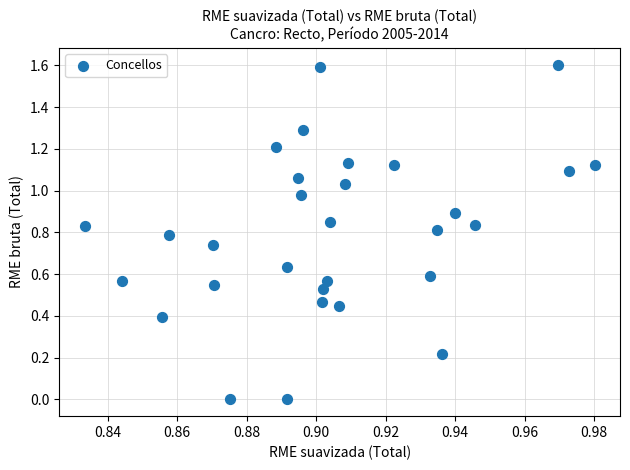

What is the range of Y values (max minus min)?

1.6